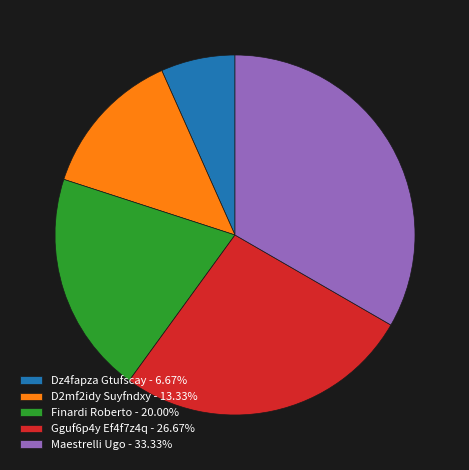

How many slices are in this pie chart?

5